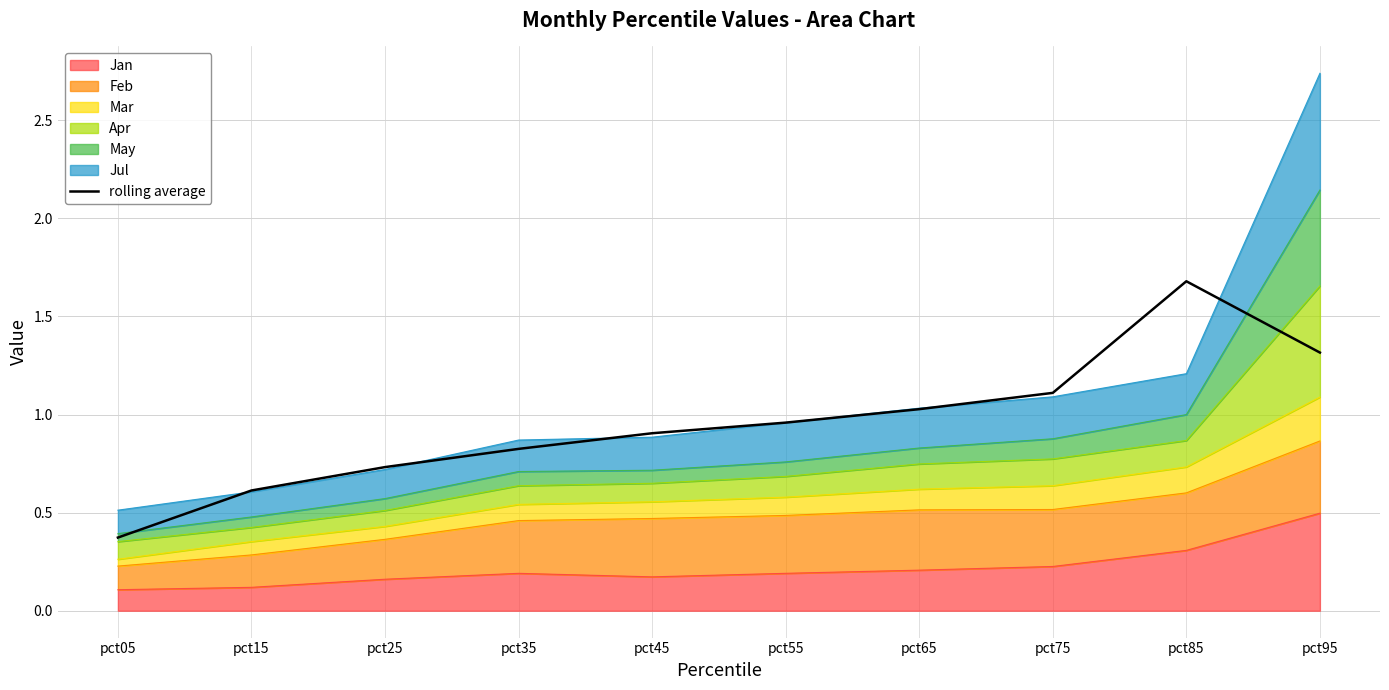

At which category does the chart reach its peak across all series?

pct85